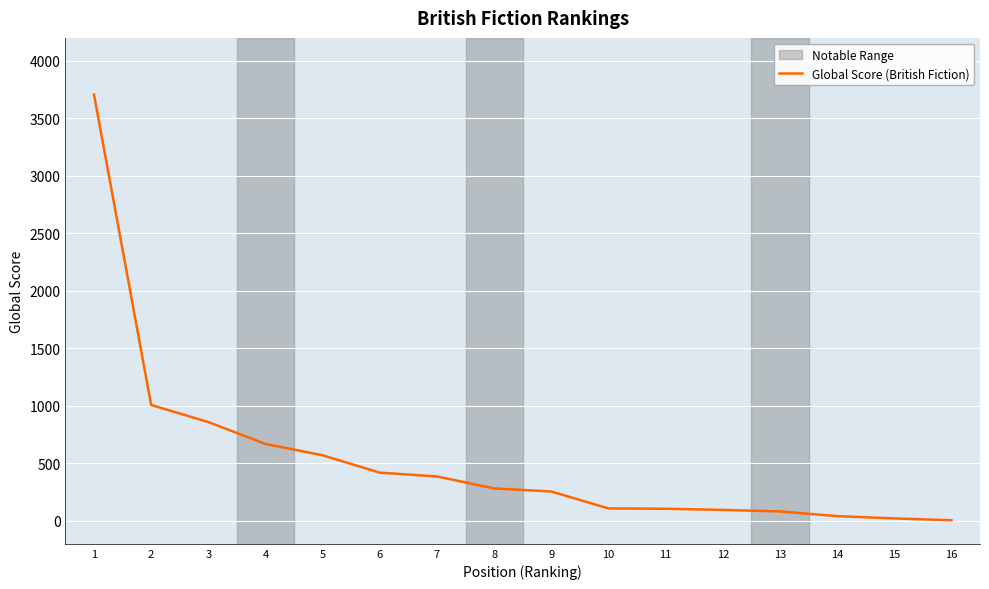

Where is the data nearest to the value 1856?

2